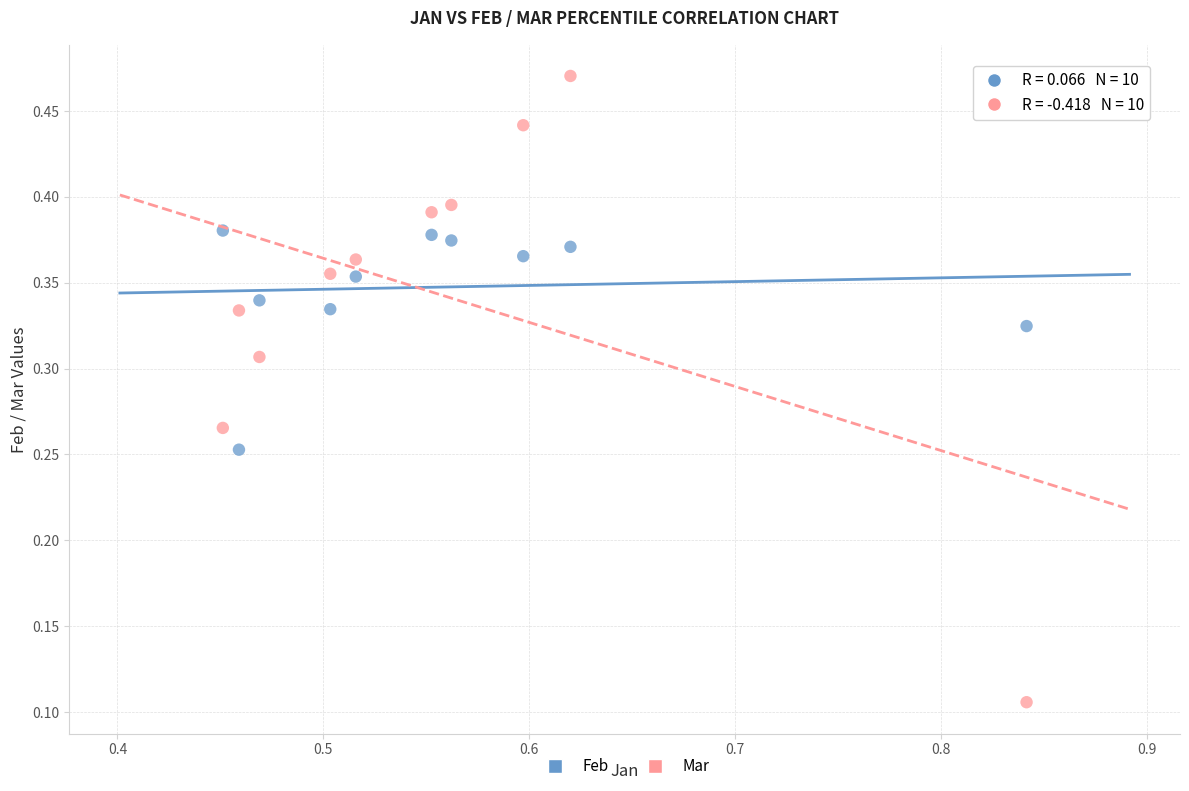

Which series reaches the maximum Y coordinate?

Mar